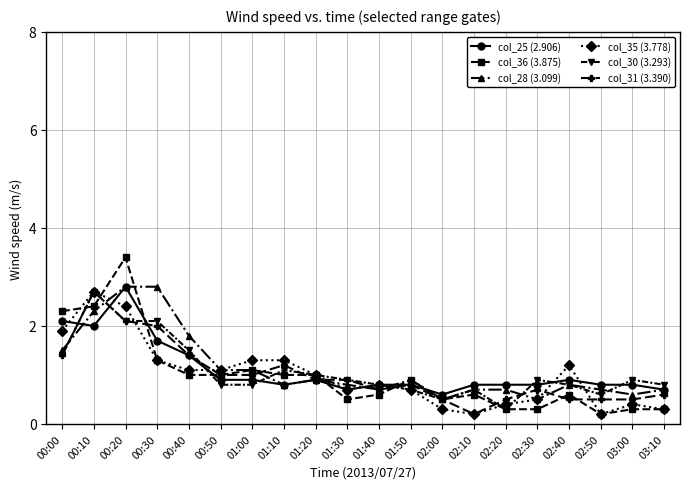

Which category has the lowest value in the col_30 (3.293) series?

02:20